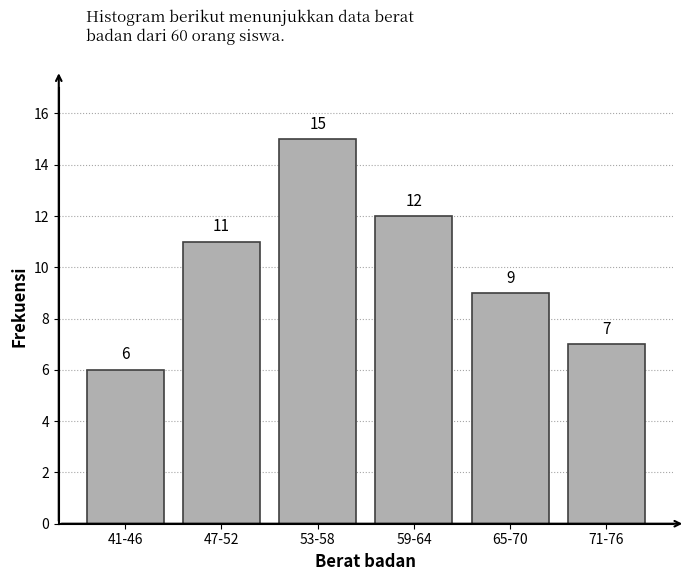

Reading left to right, transcribe all the data shown in this chart.

6	11	15	12	9	7